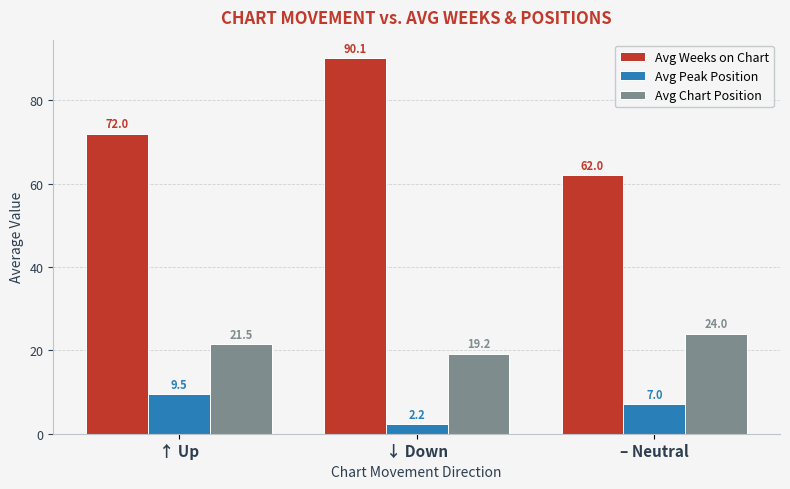

What is the maximum value for Avg Chart Position?

24.0